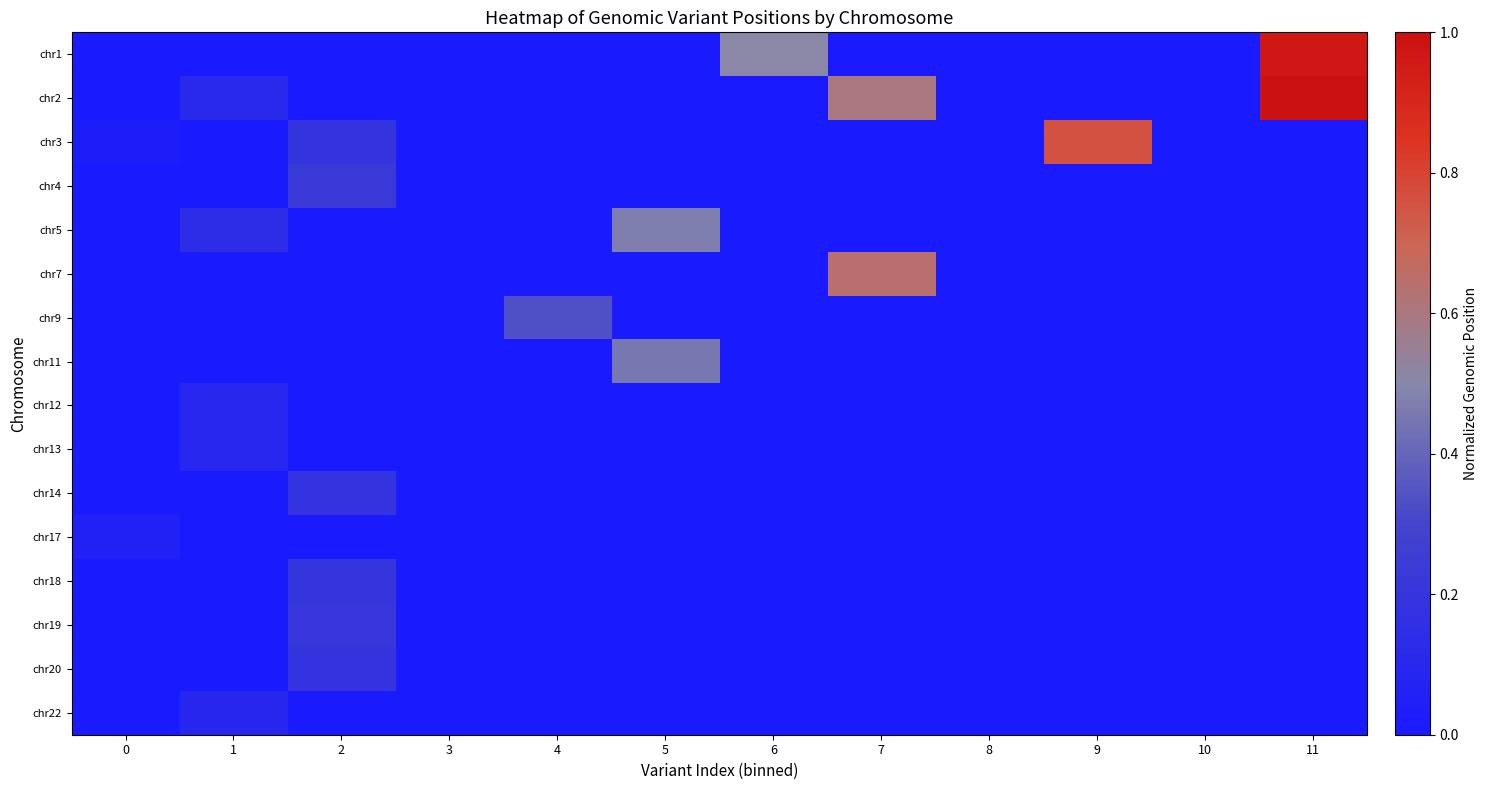

At how many categories does at least one series exceed 0?

9